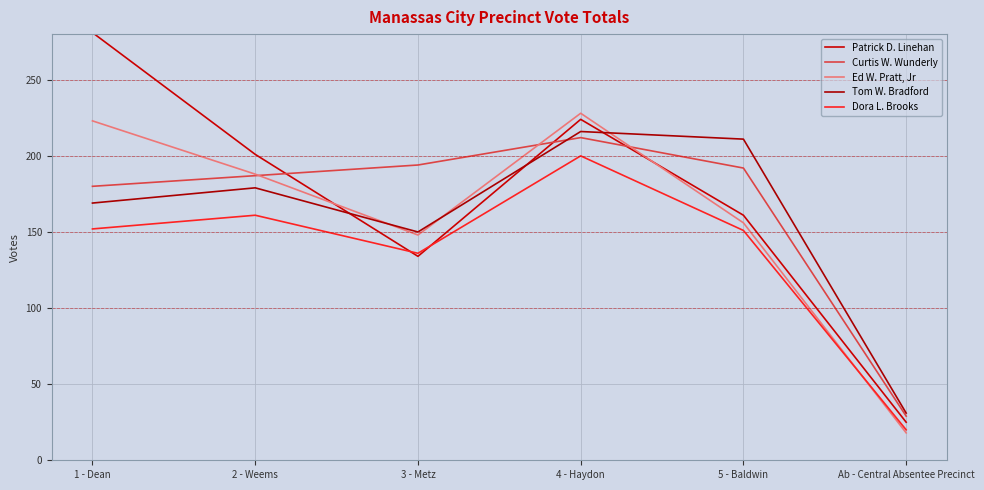

True or false: Patrick D. Linehan and Curtis W. Wunderly cross at least once.

True